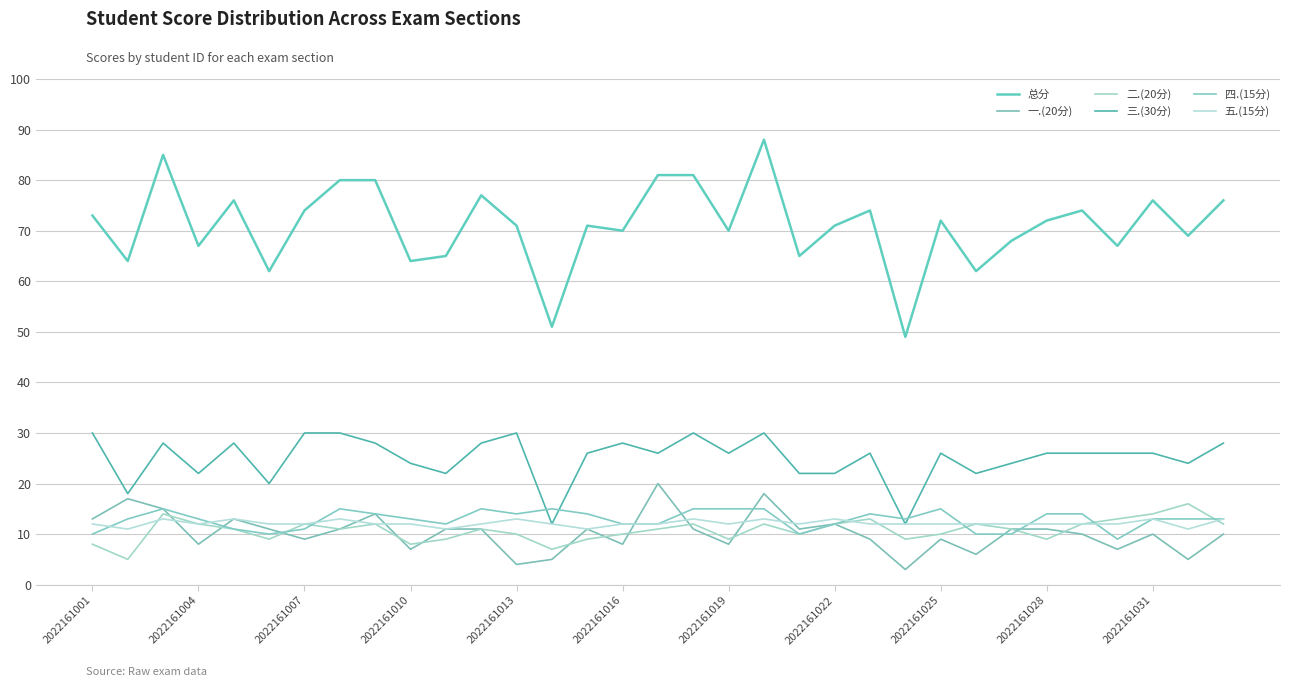

Does the chart have visible grid lines?

Yes